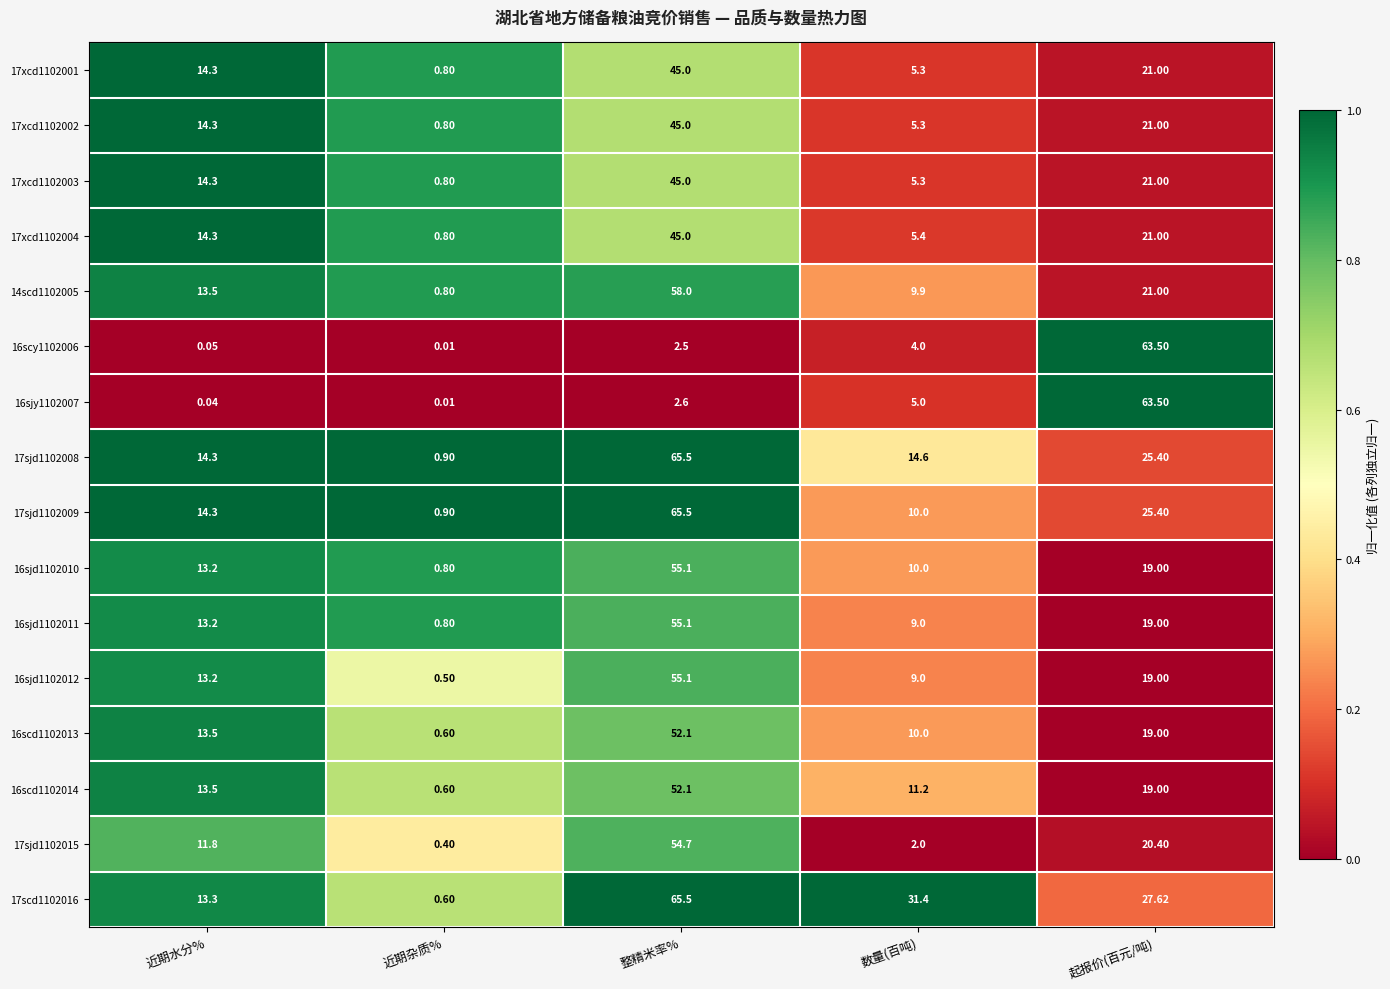

Where is 17xcd1102001 nearest to the value 22?

起报价(百元/吨)